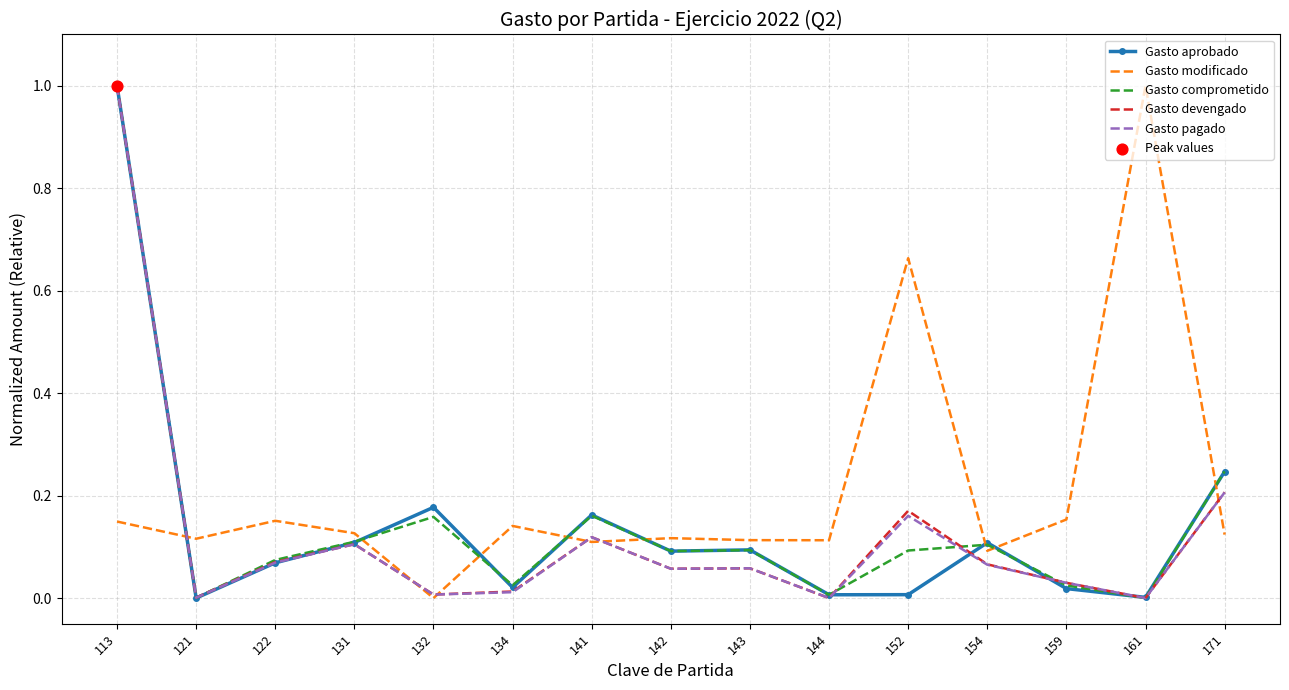

Which series changed the most between 113 and 154?

Gasto pagado